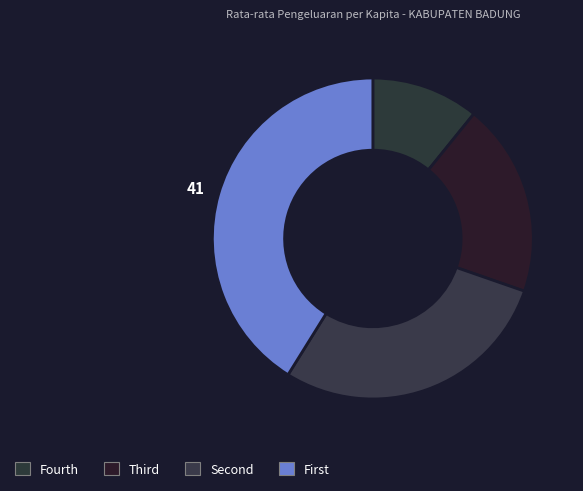

Rank the categories by value from lowest to highest.

Fourth, Third, Second, First